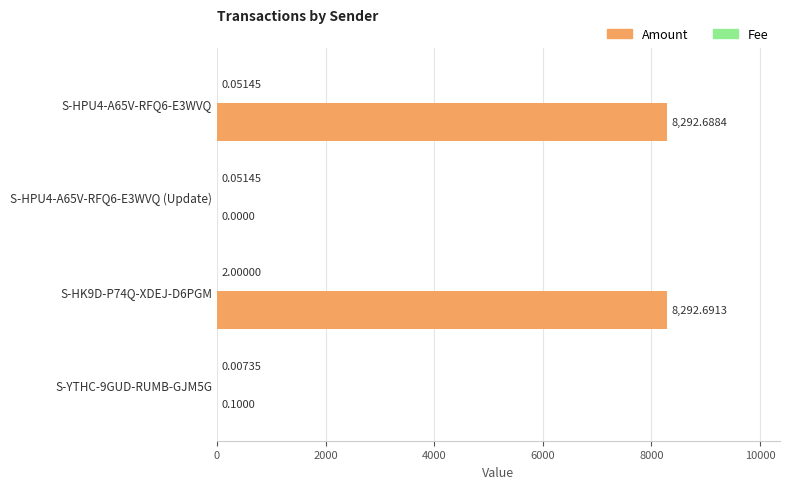

What is the total value across all series at S-HPU4-A65V-RFQ6-E3WVQ?

8292.7